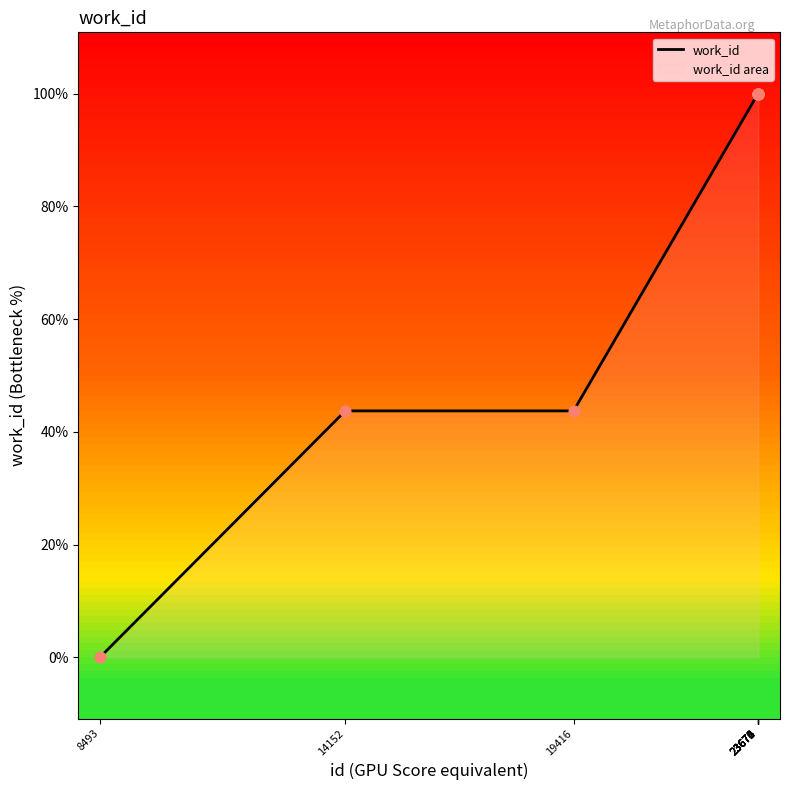

Which has a higher value, 8493 or 23673?

23673